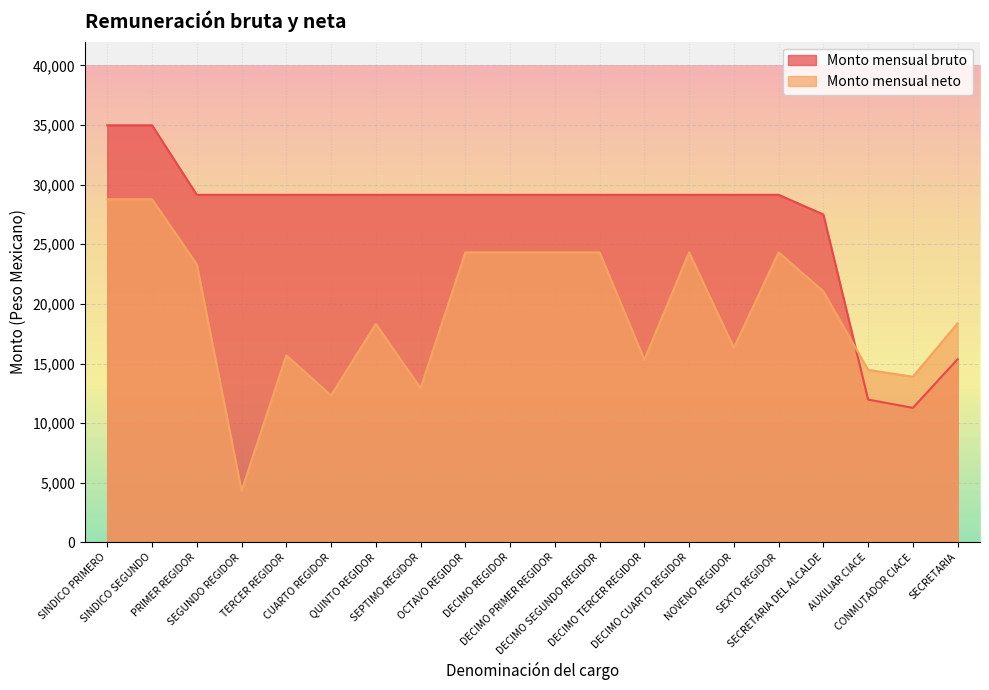

Rank the series by their average value, from highest to lowest.

Monto mensual bruto, Monto mensual neto